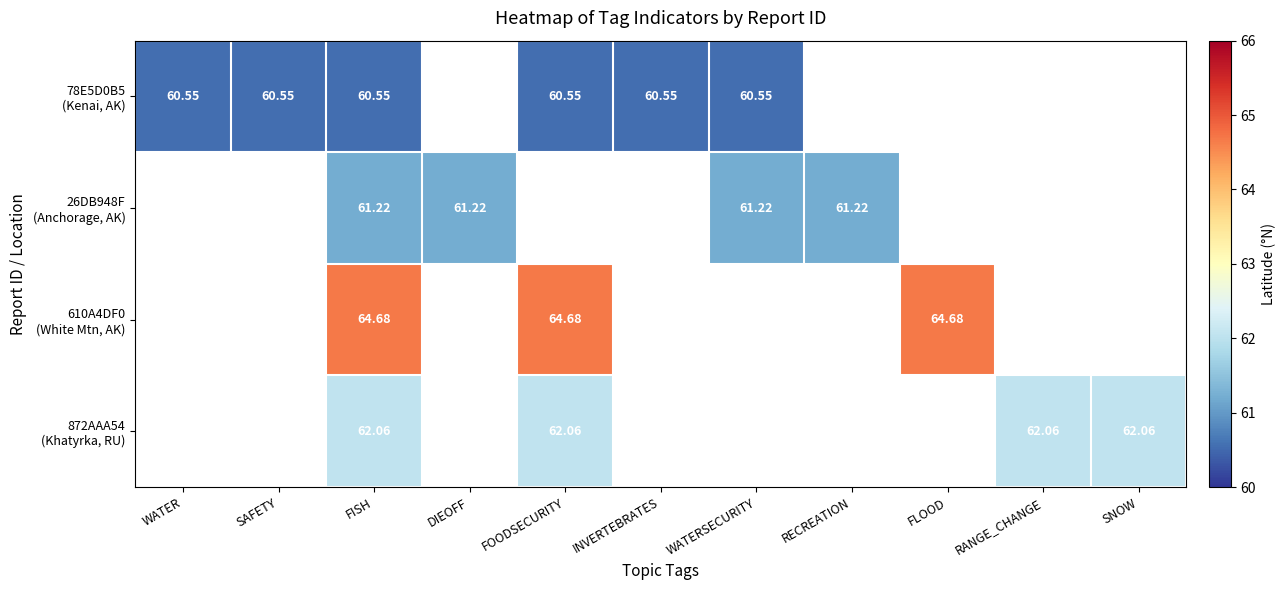

At which category is the sum across all series the highest?

FISH